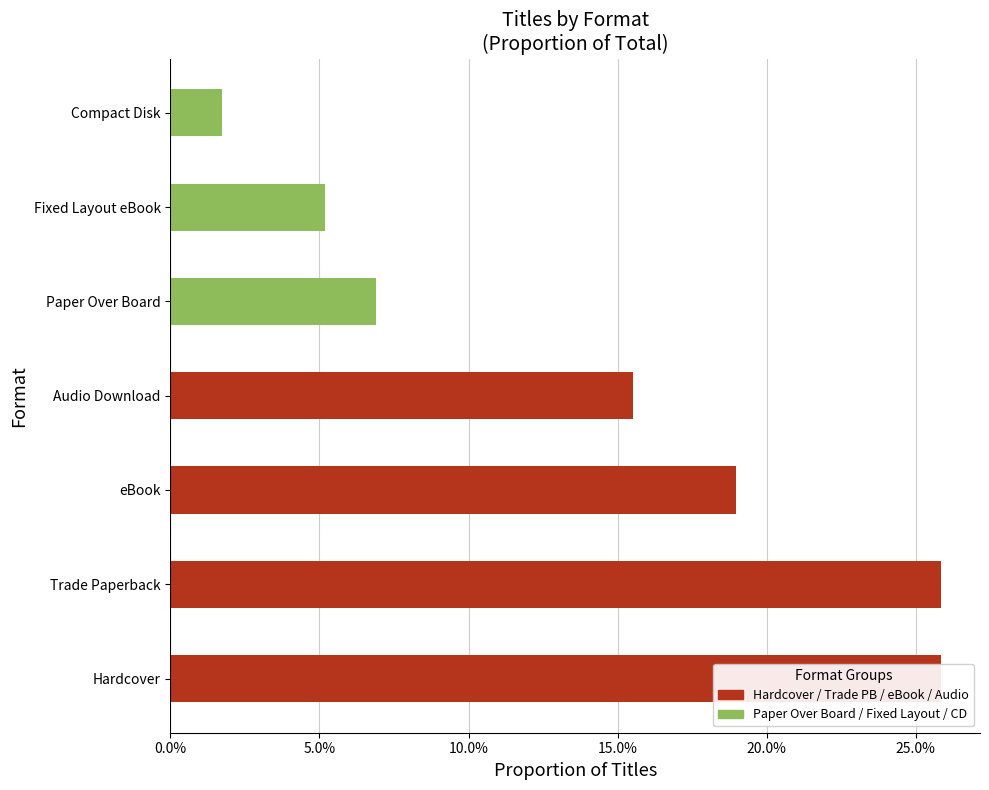

Count the number of data series in this chart.

1